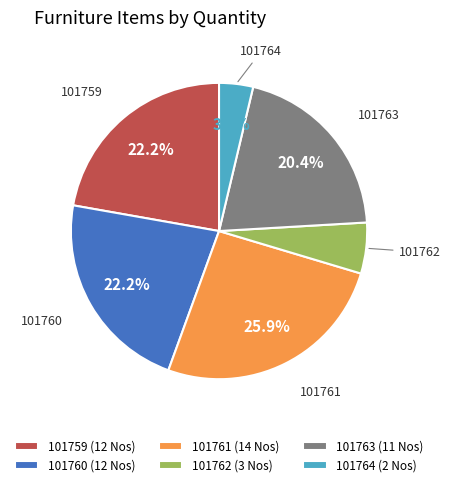

Does any single category account for the majority?

No